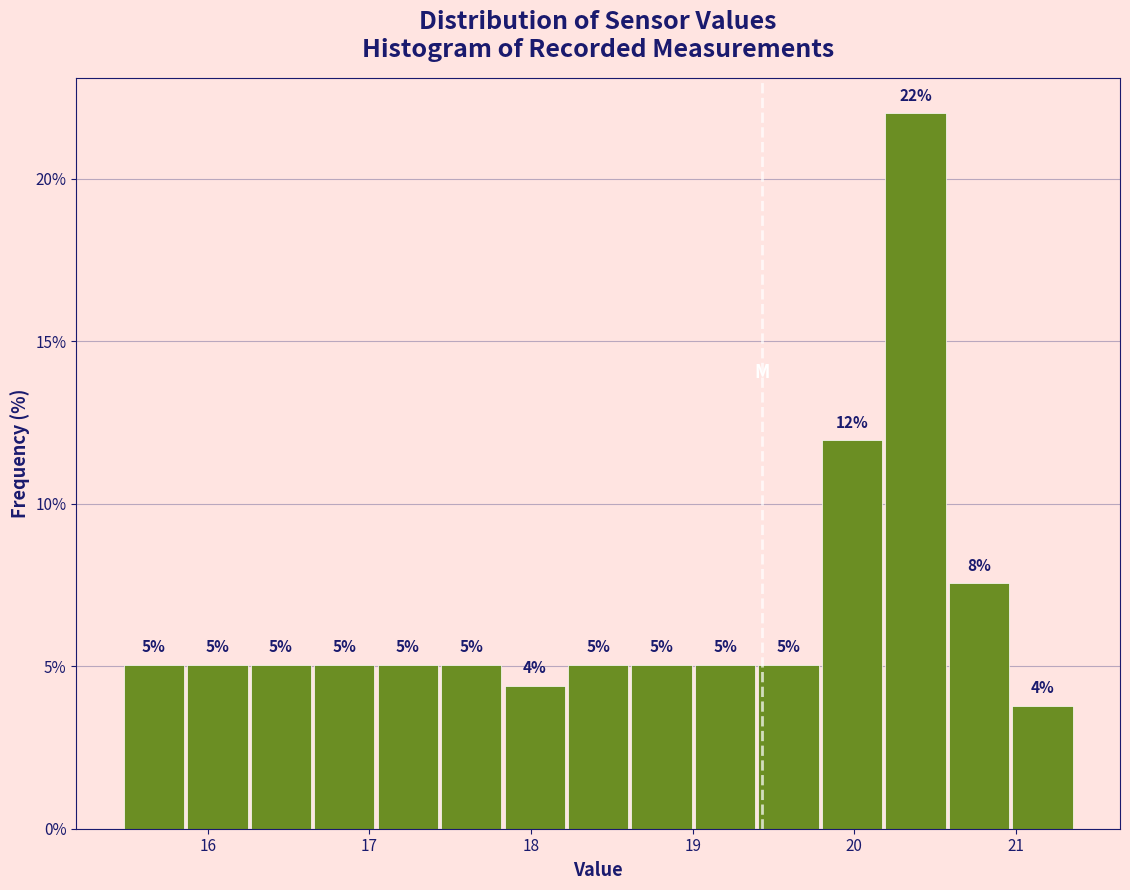

Around what value on the x-axis is the tallest bar? Give the approximate position of its centre, as read against the axis.

20.4